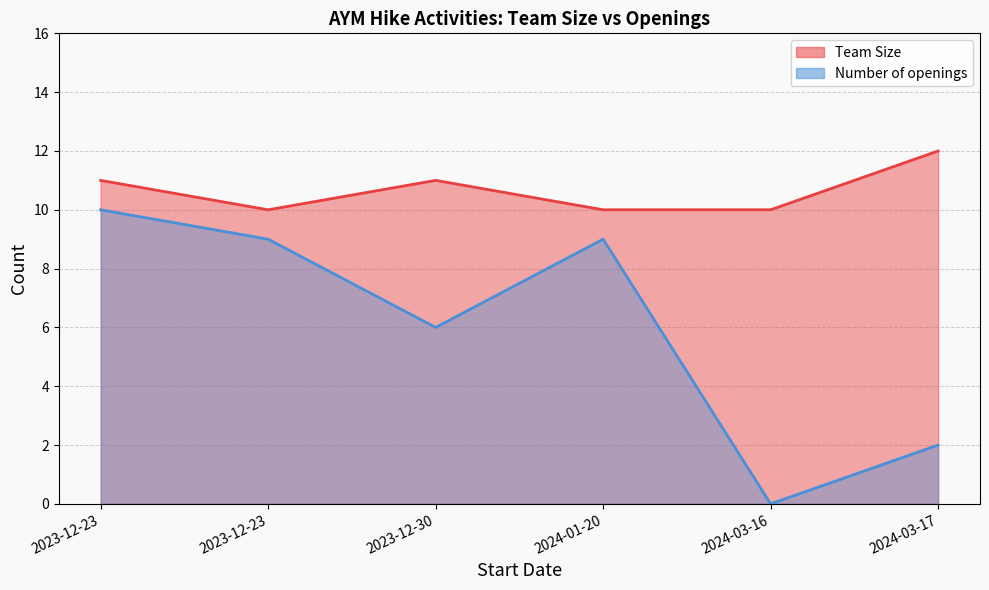

How many Number of openings values are between 2 and 9?

4